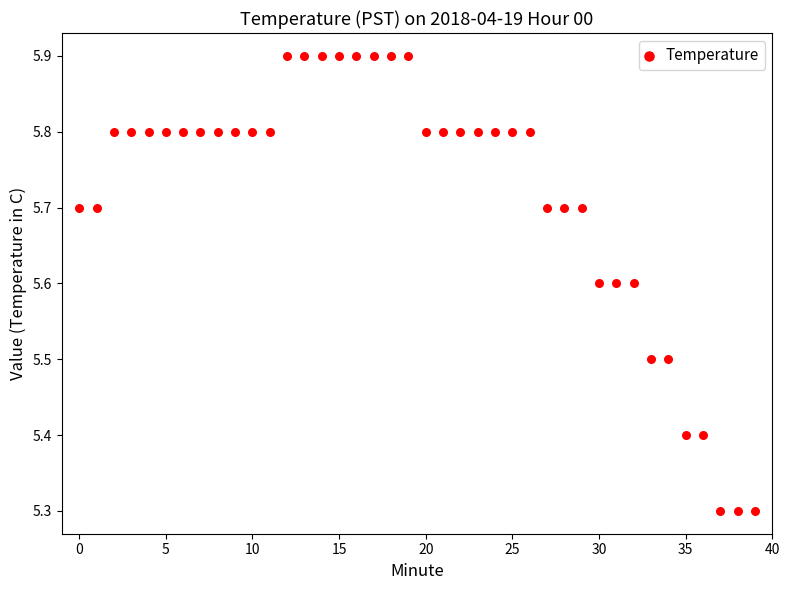

What is the range of Y values (max minus min)?

0.6